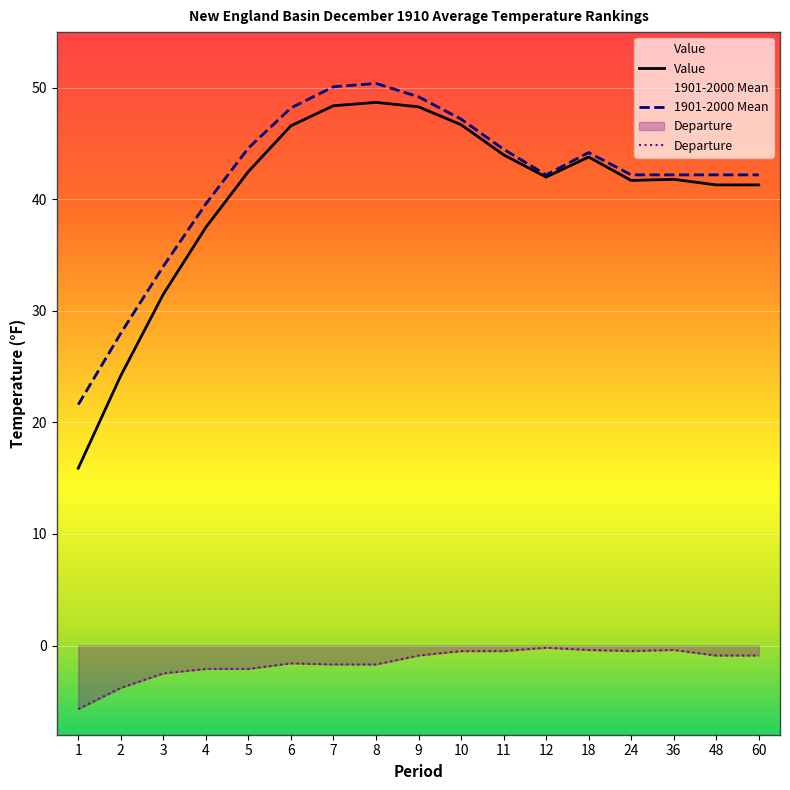

The value of 1901-2000 Mean at 2 is 28.0. True or false?

True